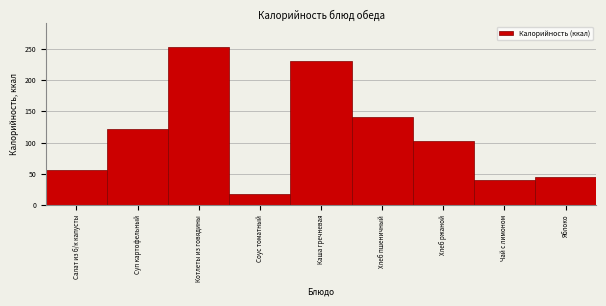

What is the average value?

111.7